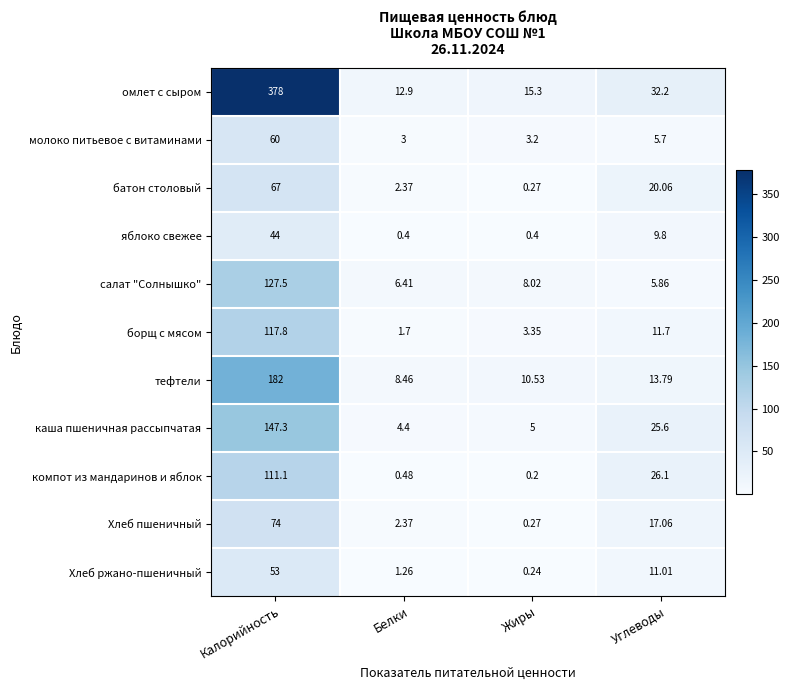

Which category has the highest value across all series?

Калорийность